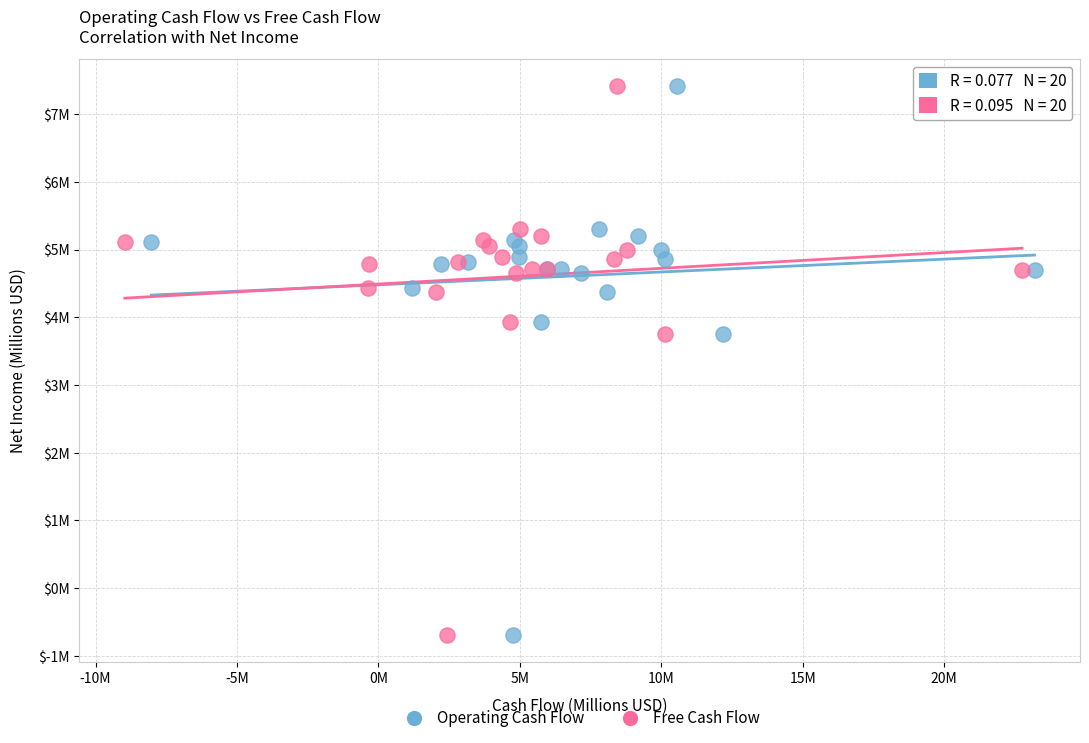

What are all the series names shown in the legend?

Operating Cash Flow, Free Cash Flow